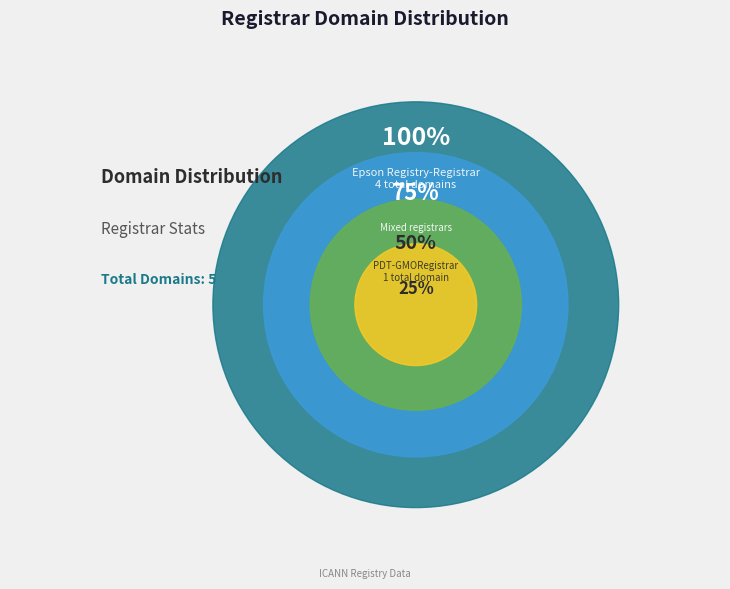

Is there a majority slice in this chart?

Yes